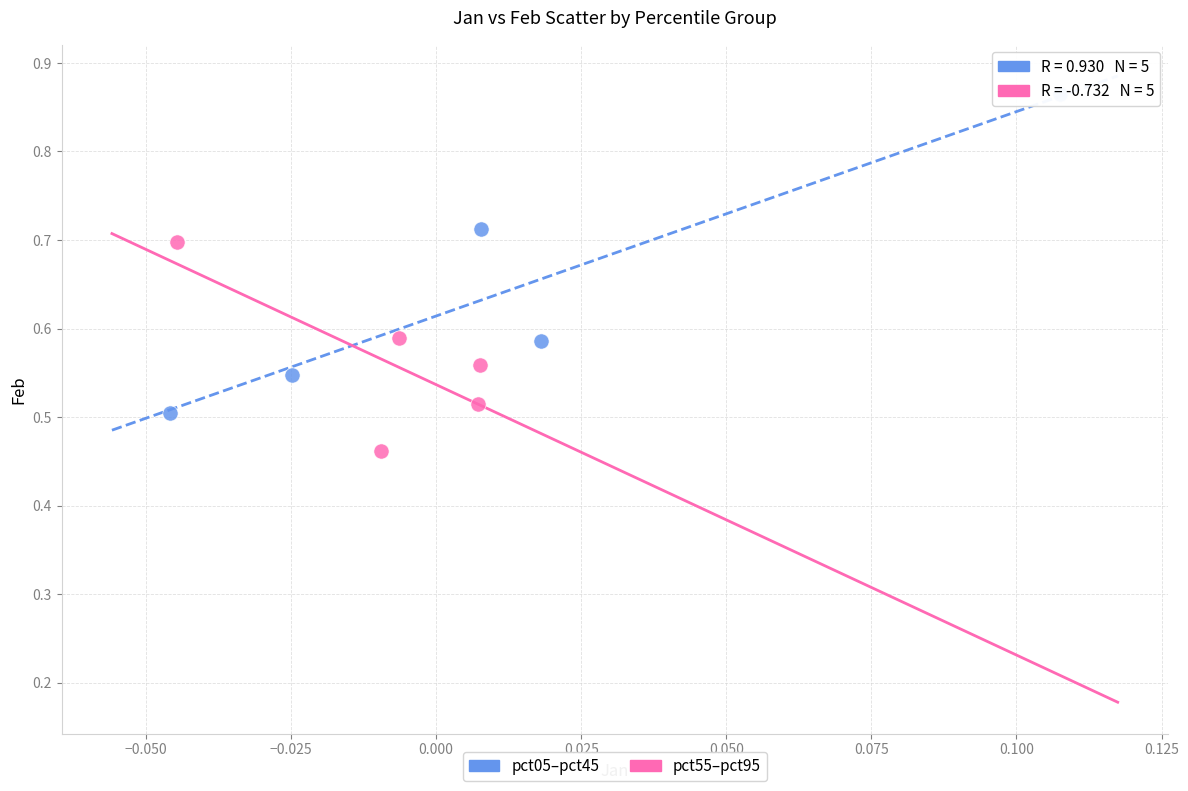

Which series contains the lowest Y value?

pct55–pct95